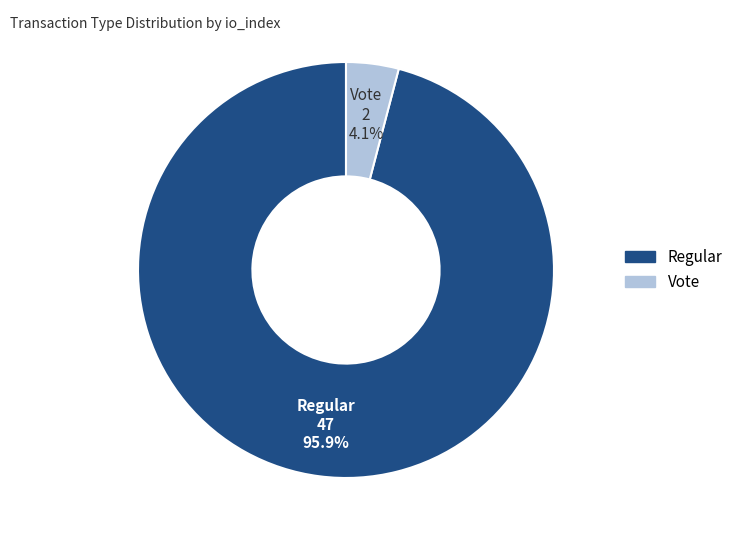

Does Regular represent more than half of the total?

Yes